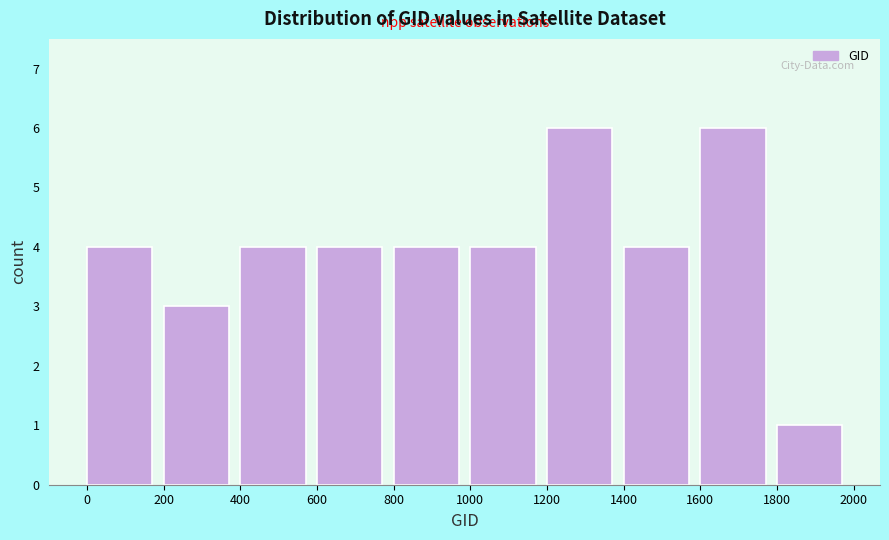

Reading left to right, transcribe this chart: for each bar, give the range it covers on the x-axis and its height. The values are not printed on the chart, so give them approximately, as read against the axis.

0 to 200: 4
200 to 400: 3
400 to 600: 4
600 to 800: 4
800 to 1000: 4
1000 to 1200: 4
1200 to 1400: 6
1400 to 1600: 4
1600 to 1800: 6
1800 to 2000: 1